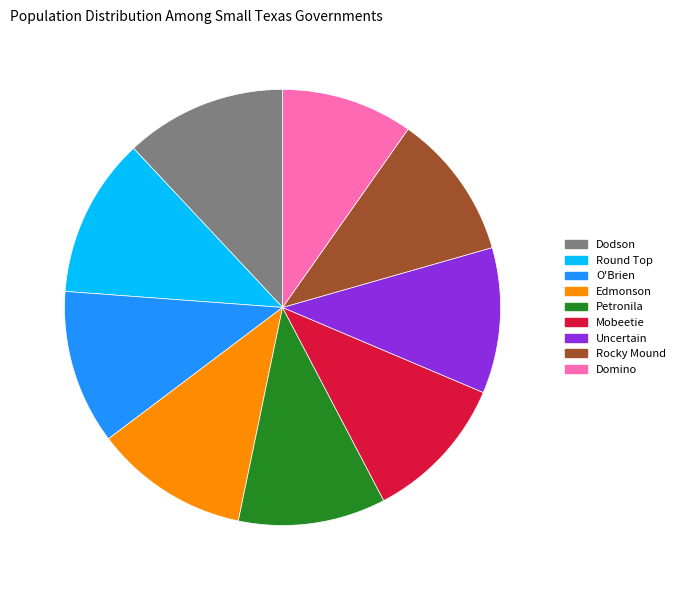

Is the sum of Domino and Mobeetie greater than half?

No